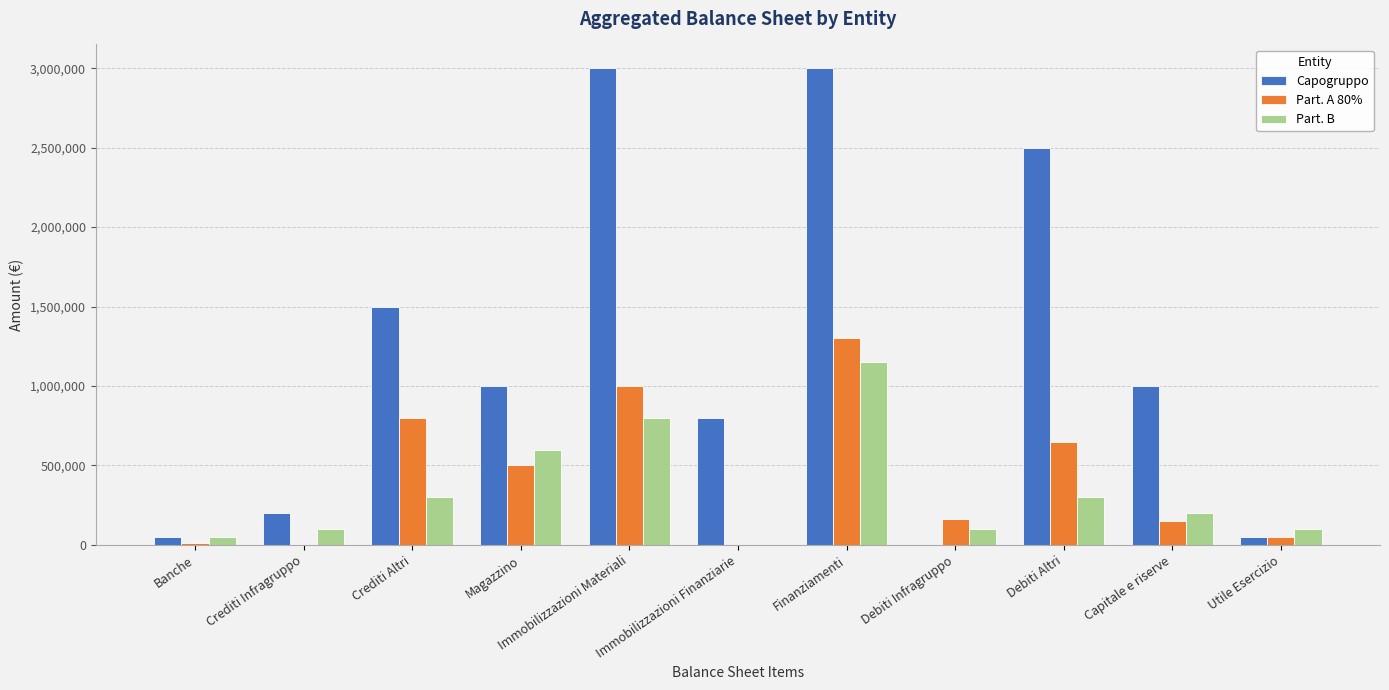

What value does the Part. B series have at Magazzino, to the nearest 10?

600000